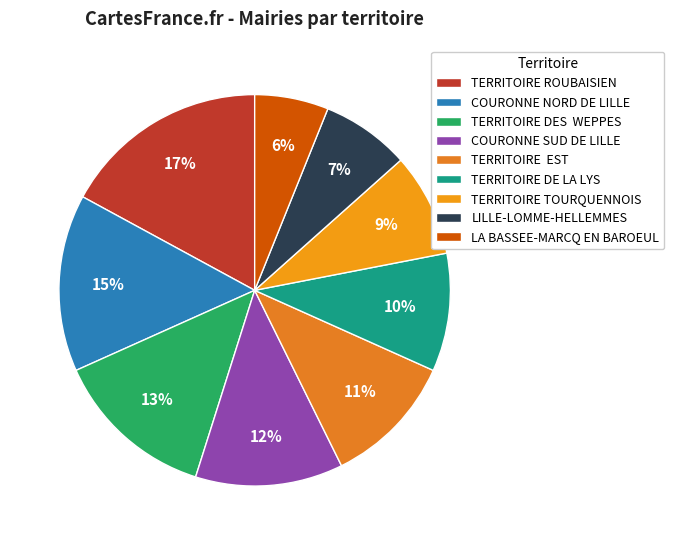

Which slice is the smallest?

LA BASSEE-MARCQ EN BAROEUL